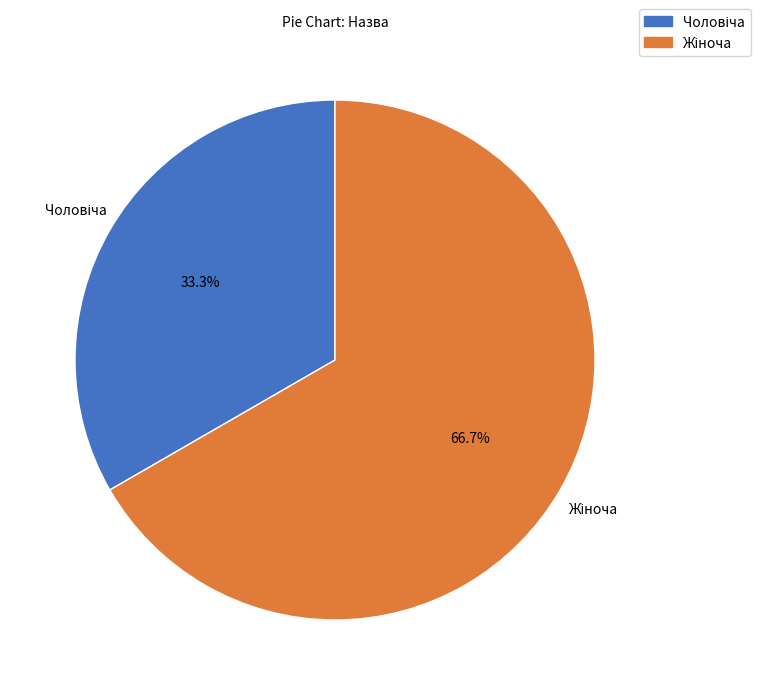

Is there a majority slice in this chart?

Yes